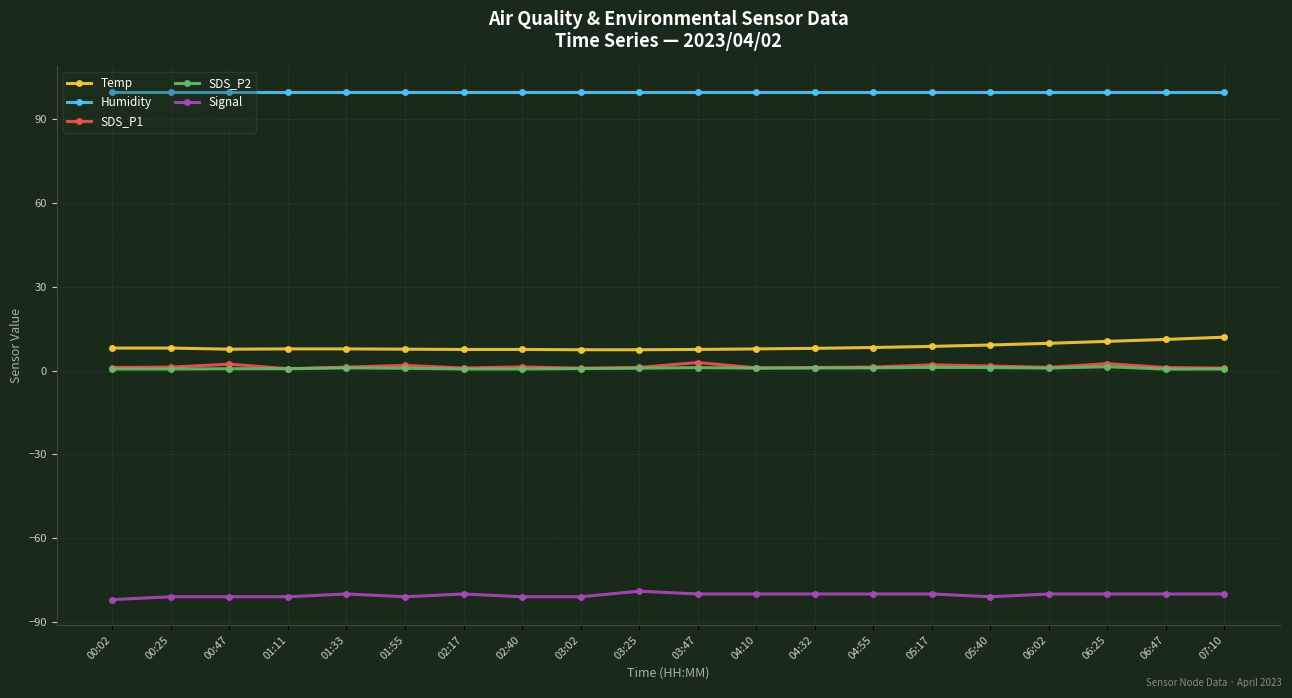

Is the value of Temp at 07:10 greater than the value of Signal at 06:47?

Yes